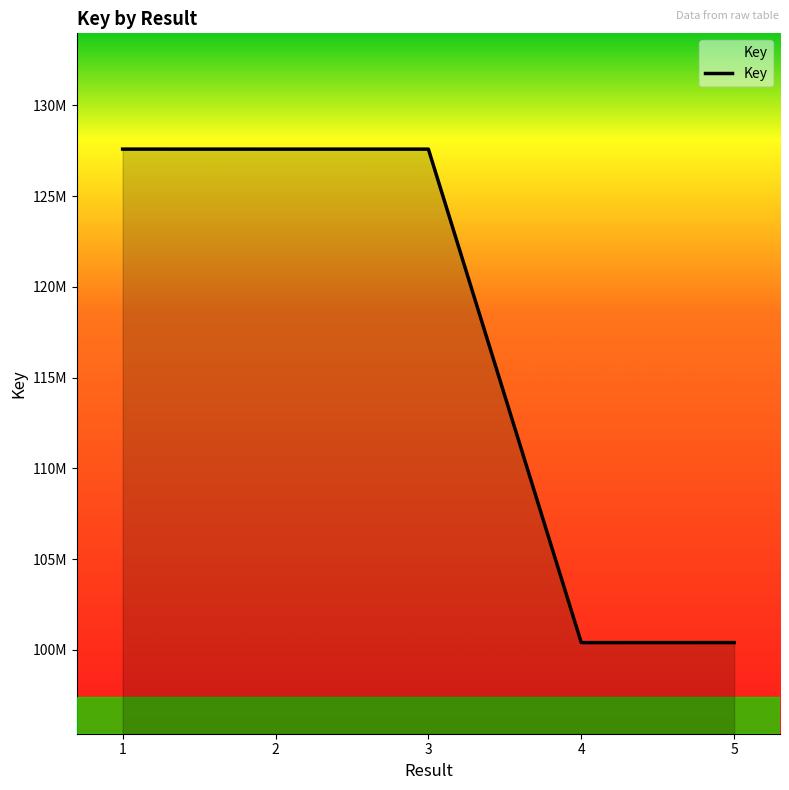

Which category has the lowest value across all series?

4